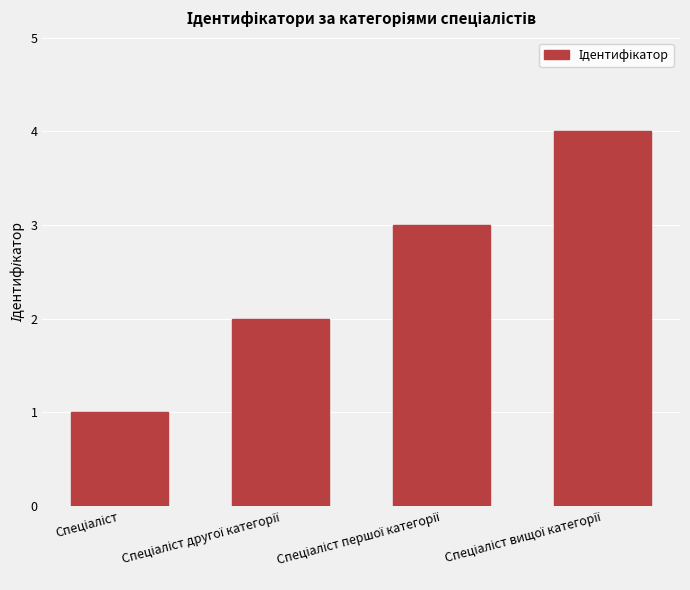

What is the greatest value displayed?

4